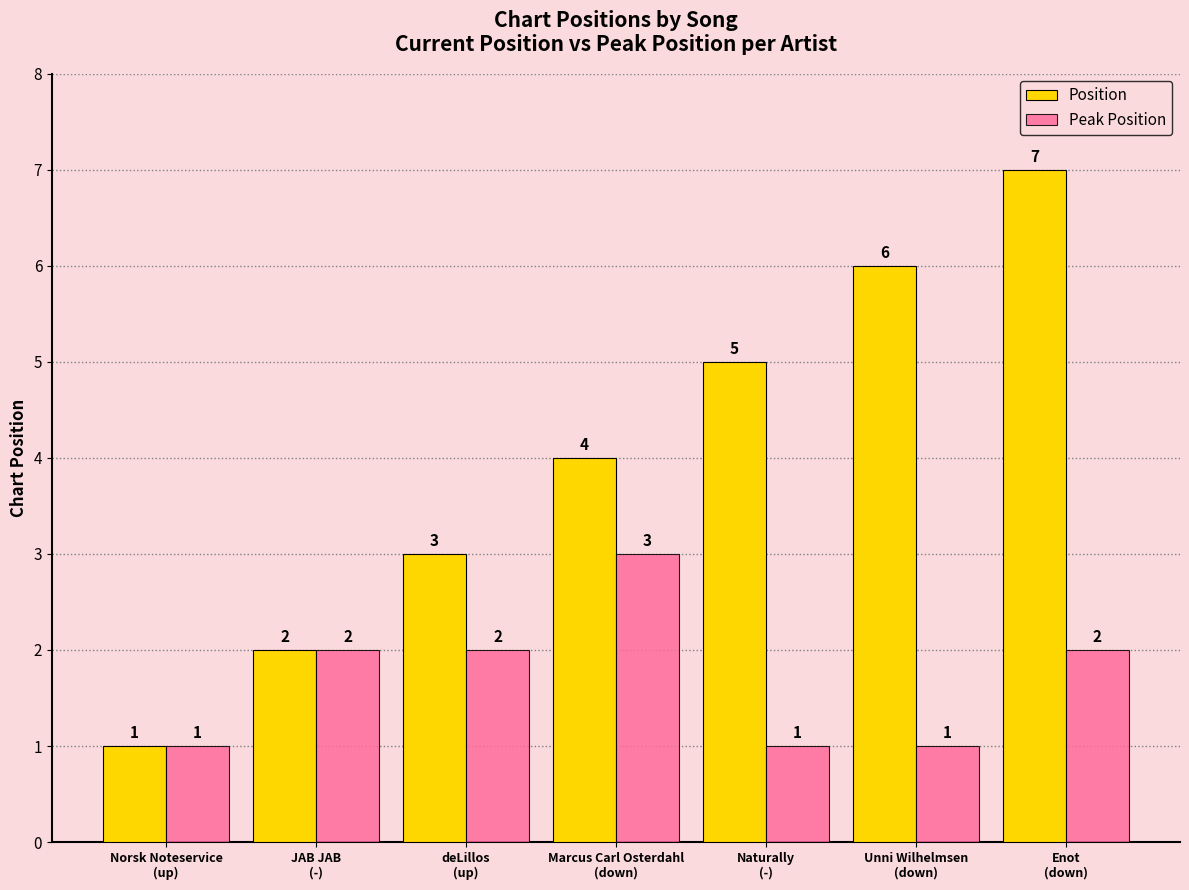

Reading left to right, what are all the values shown in this chart?

Position: Norsk Noteservice
(up)=1	JAB JAB
(-)=2	deLillos
(up)=3	Marcus Carl Osterdahl
(down)=4	Naturally
(-)=5	Unni Wilhelmsen
(down)=6	Enot
(down)=7
Peak Position: Norsk Noteservice
(up)=1	JAB JAB
(-)=2	deLillos
(up)=2	Marcus Carl Osterdahl
(down)=3	Naturally
(-)=1	Unni Wilhelmsen
(down)=1	Enot
(down)=2